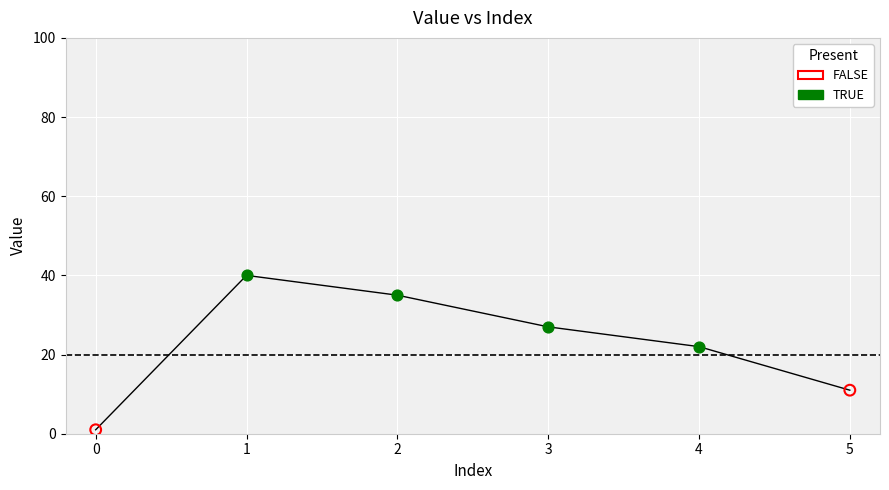

What is the ratio of the value at 1 to the value at 2?

1.1